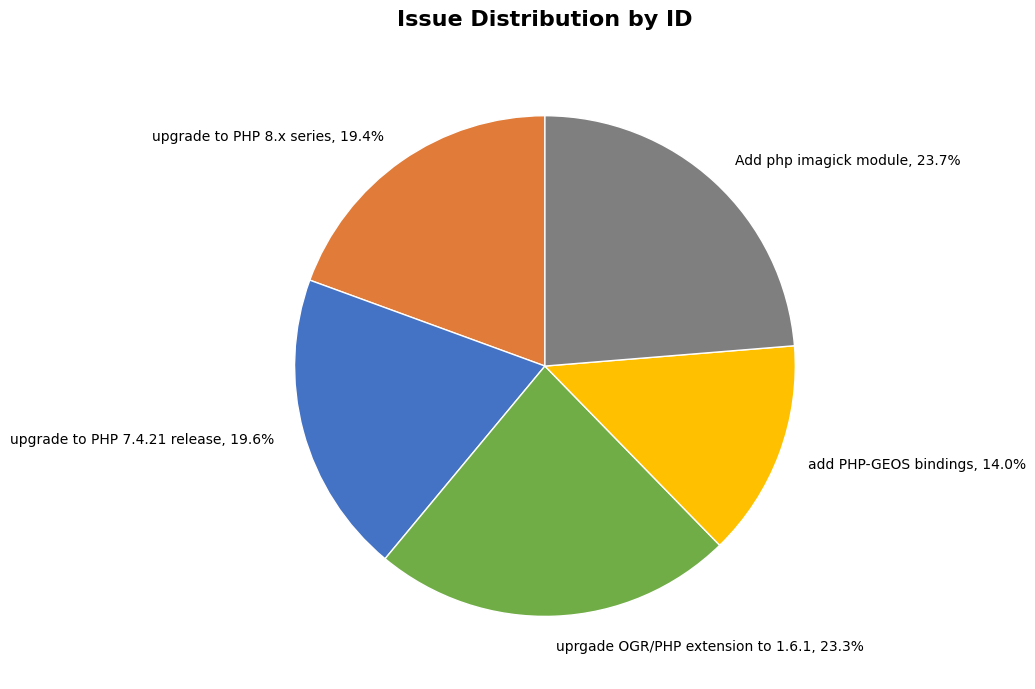

Does any single category account for the majority?

No